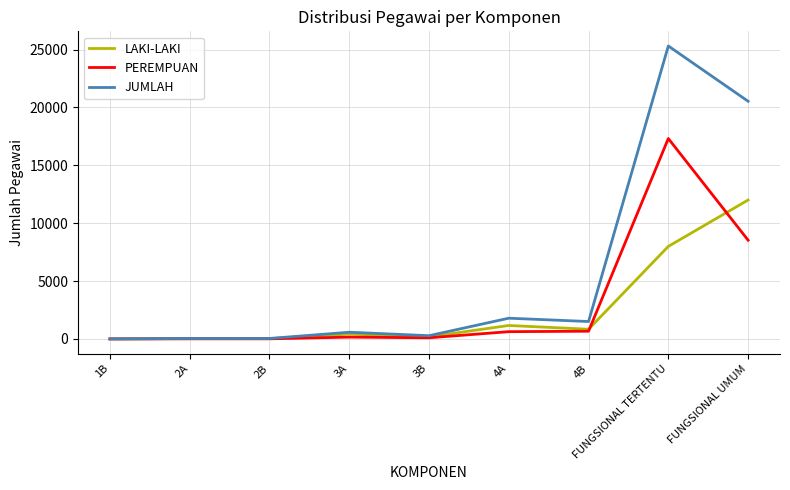

What is the total value across all series at 2B?

82